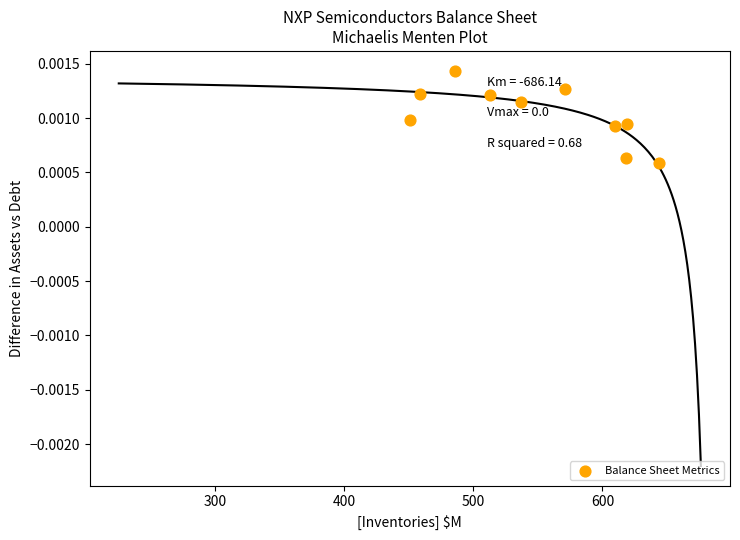

What is the range of X values (max minus min)?

193.0